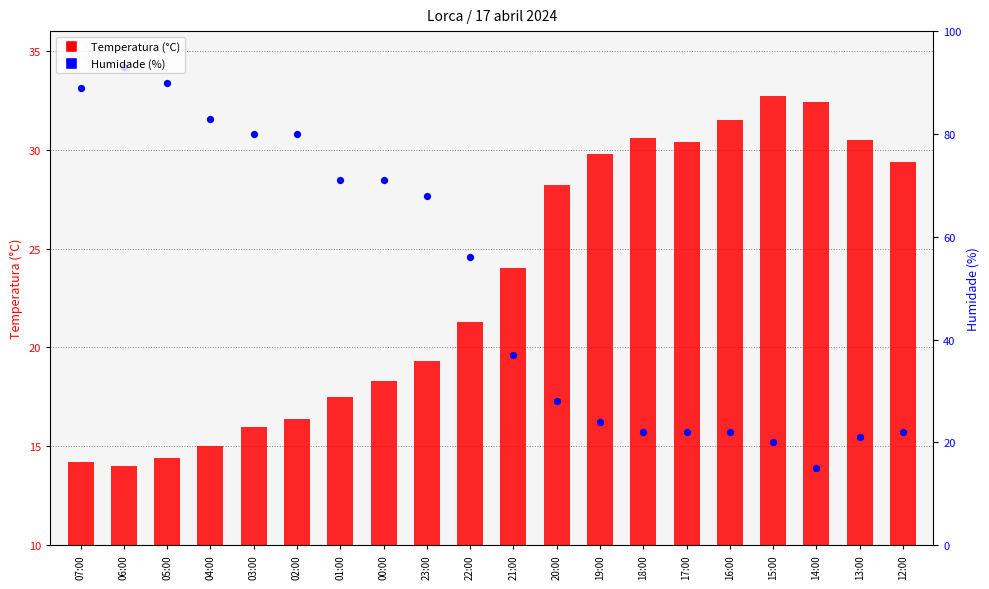

Which series contains the highest Y value?

Humidade (%)